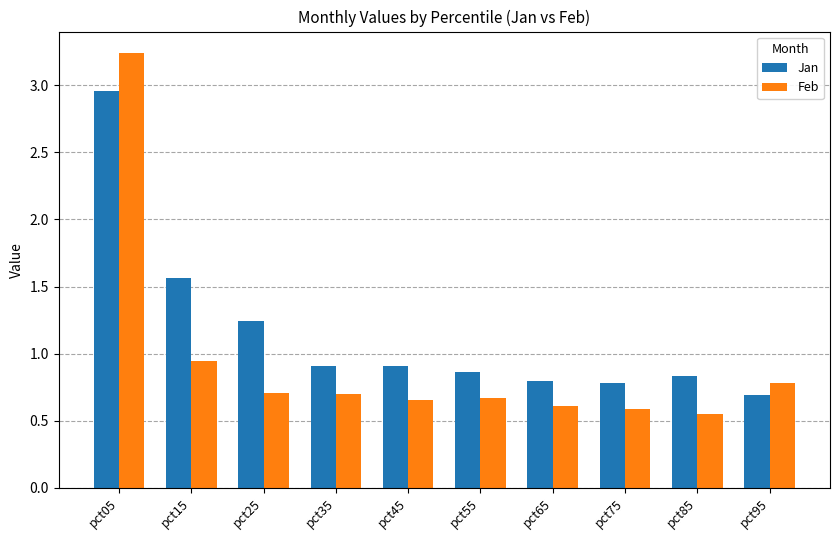

What is the sum of the Feb values at pct35 and pct65?

1.3